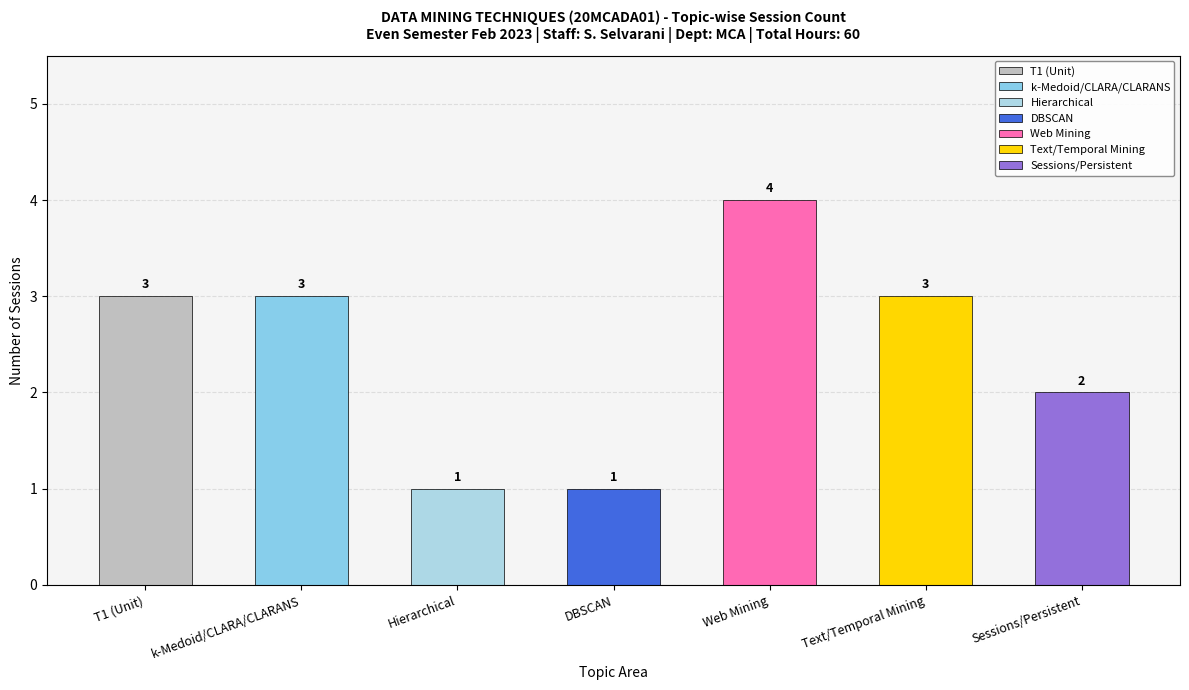

The chart shows a value of 5 at Text/Temporal Mining. True or false?

False